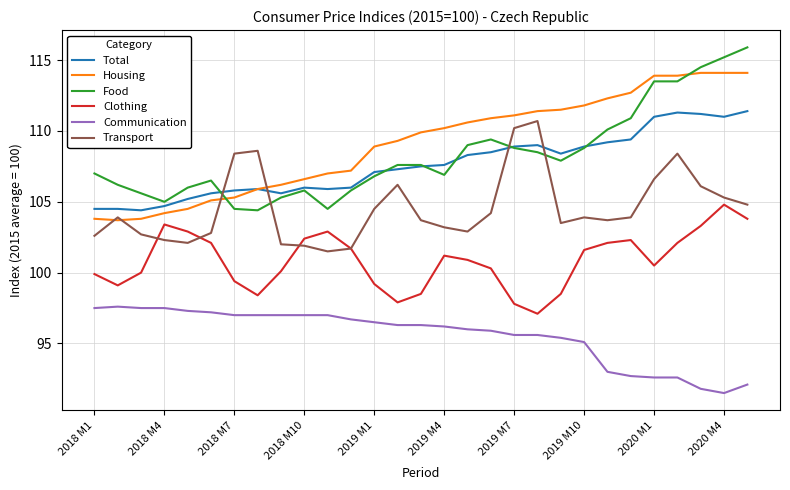

True or false: Communication and Housing cross at least once.

False